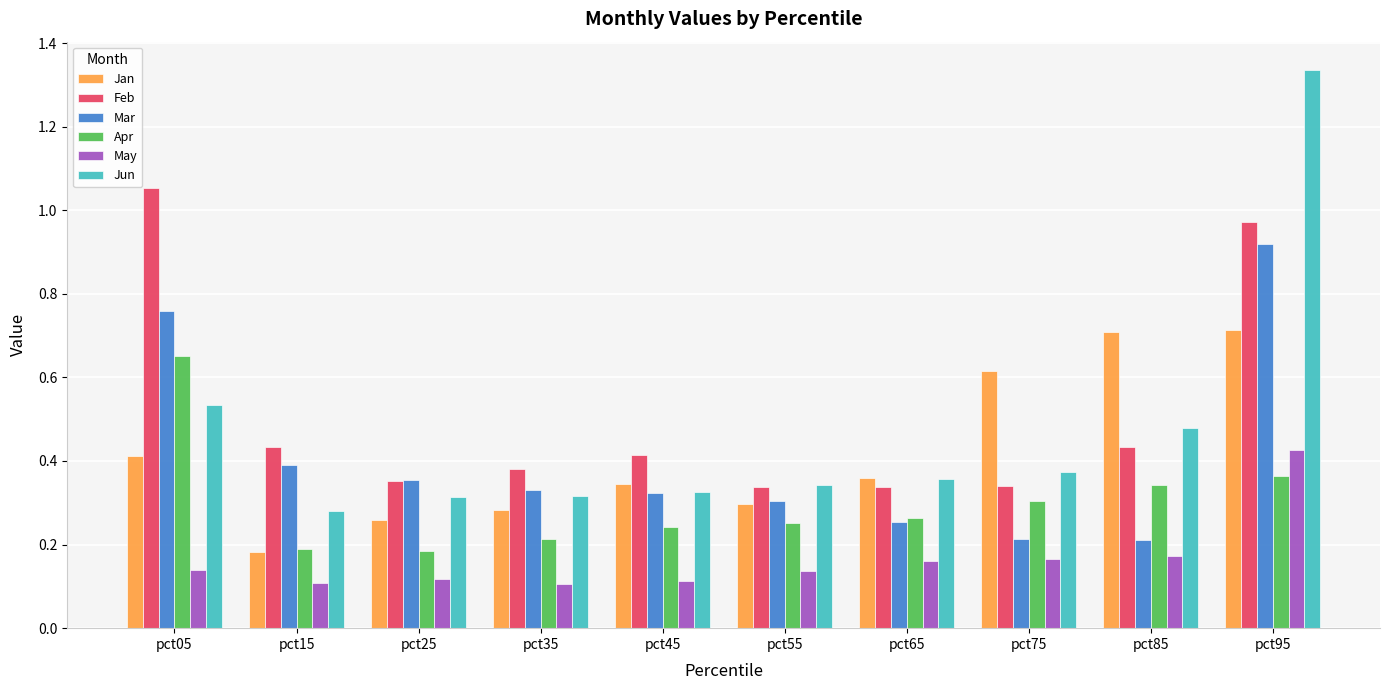

What is the sum of all May values?

1.7